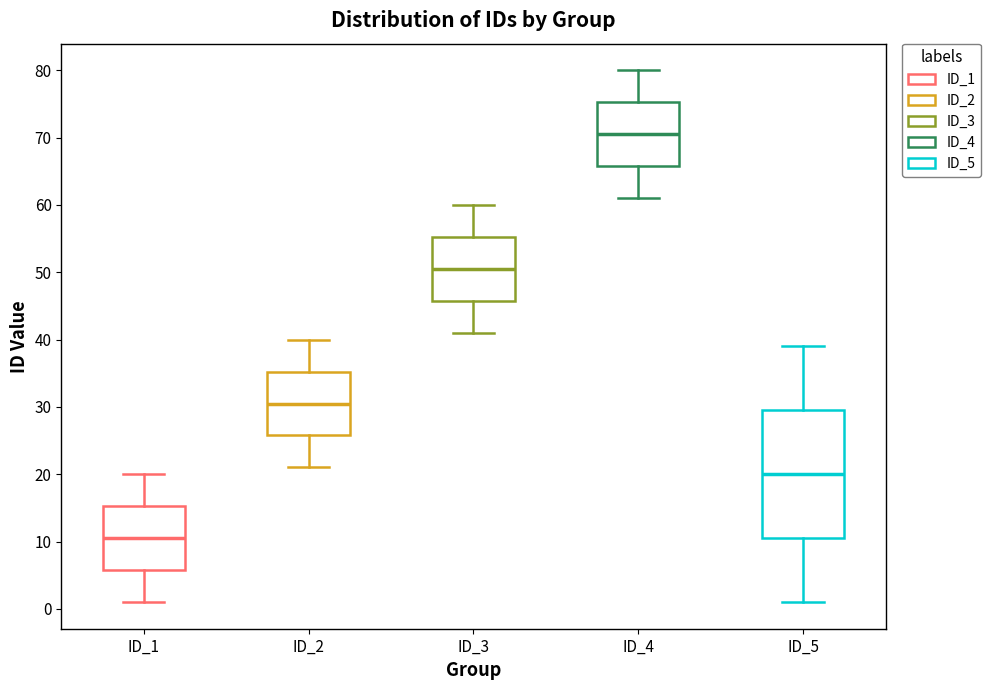

Comparing the boxes themselves (not the whiskers), which one is the tallest?

ID_5